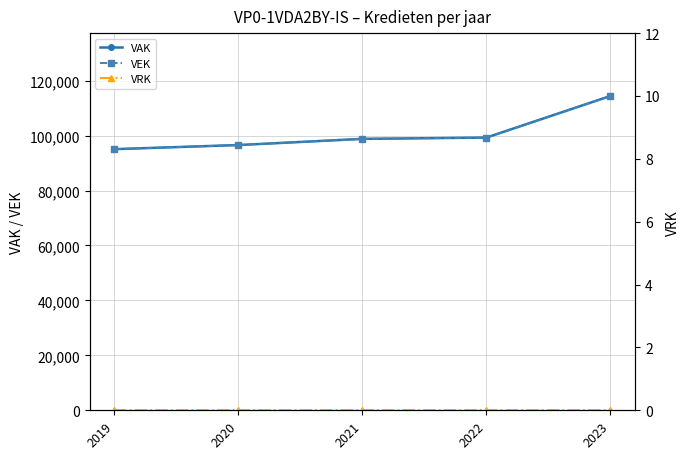

What is the difference between the maximum and minimum values in the VAK series?

19363